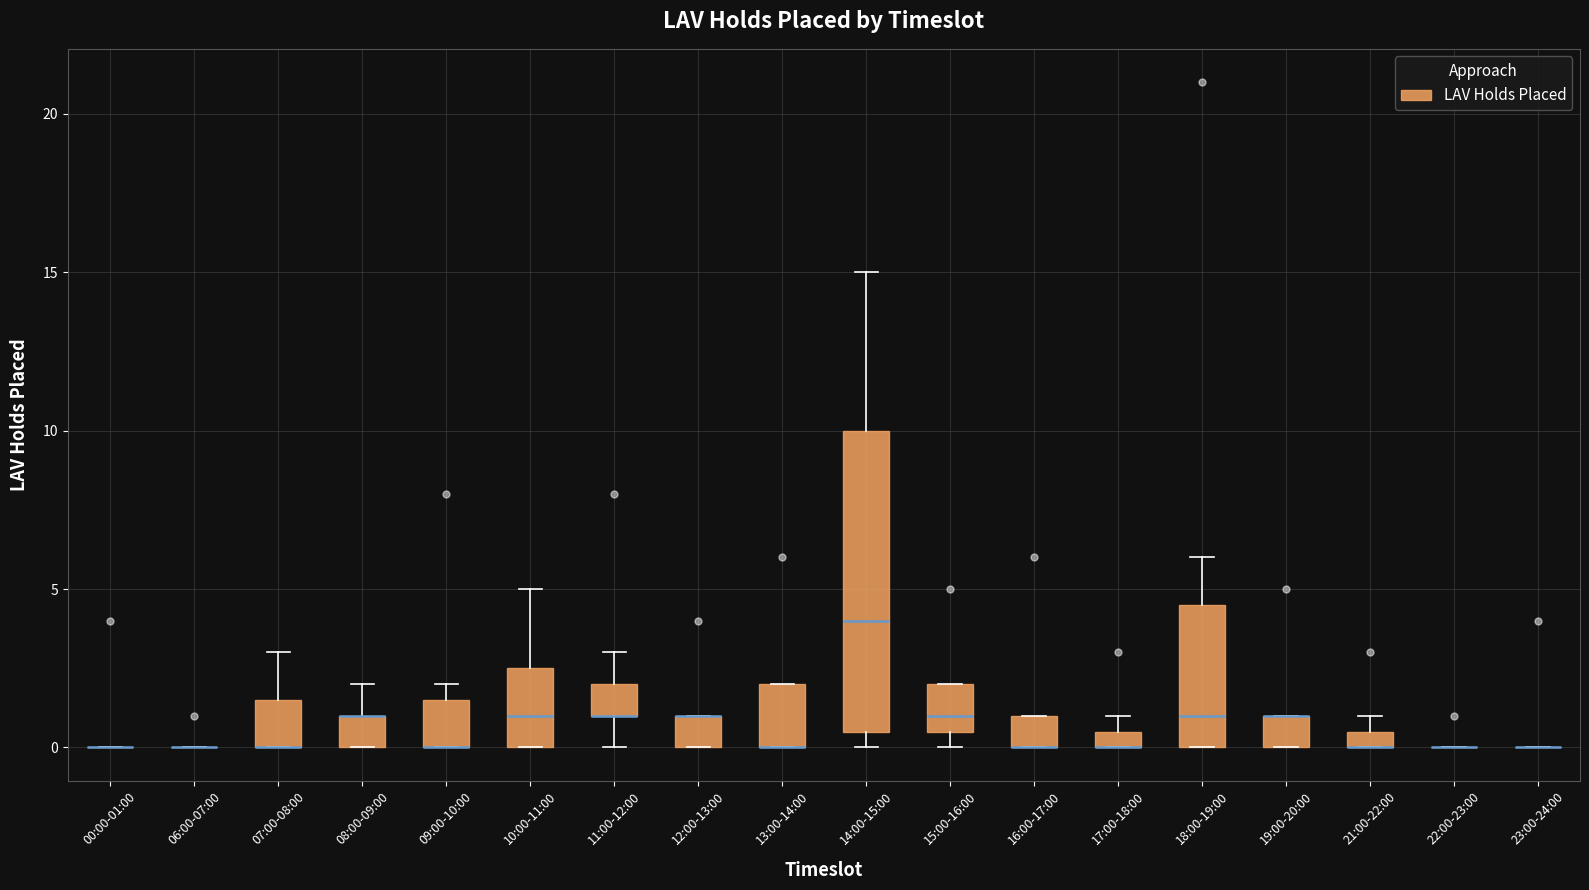

Comparing the boxes themselves (not the whiskers), which one is the tallest?

14:00-15:00